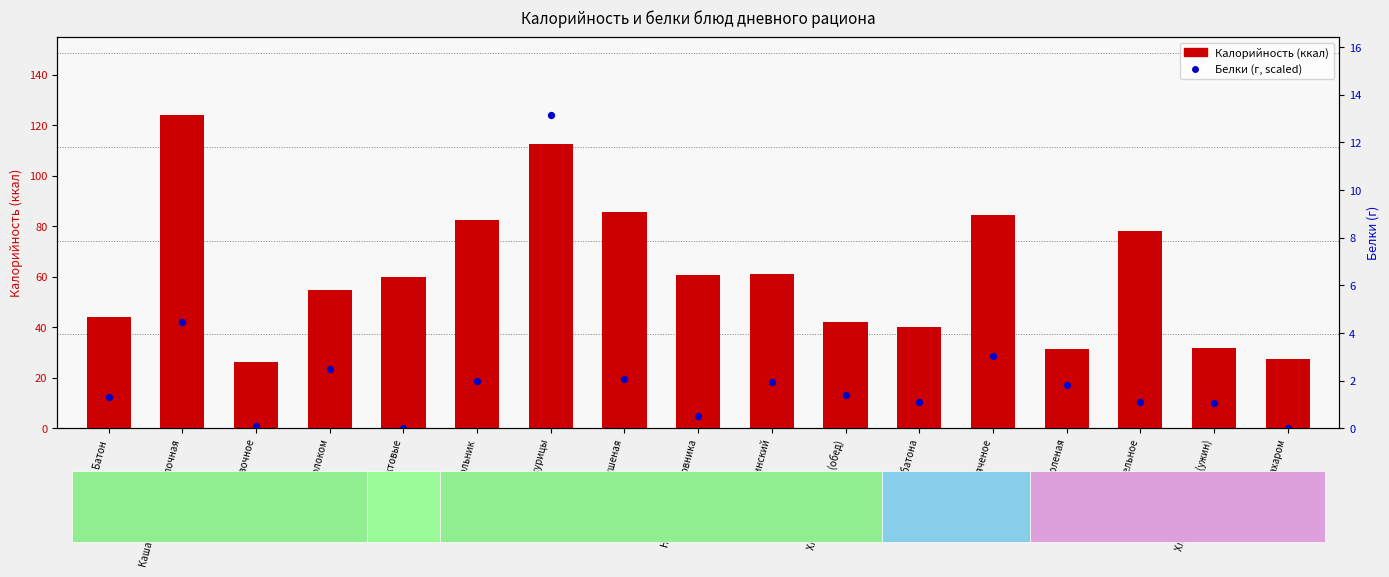

What is the total value across all series at Соки фруктовые?

60.1